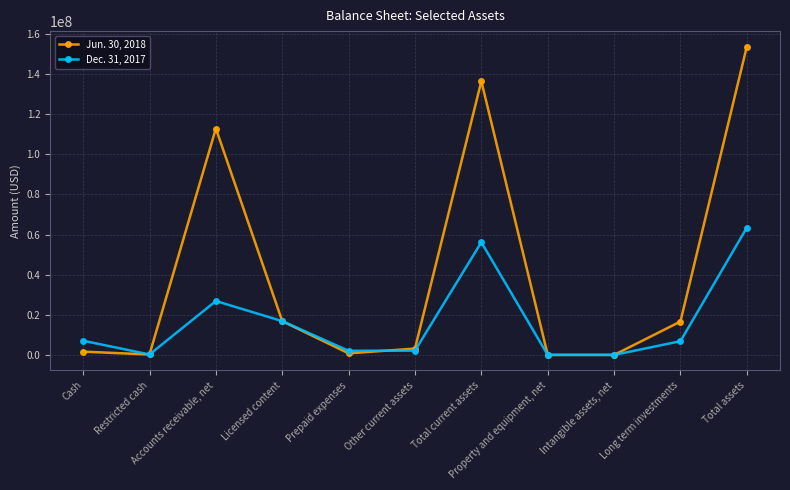

Where is the first local maximum for Jun. 30, 2018?

Accounts receivable, net